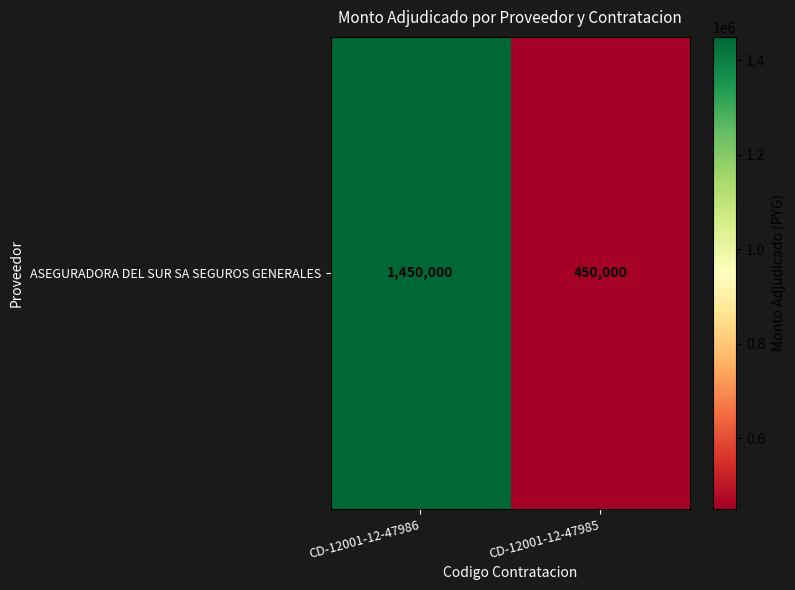

List the labels in order of value, largest first.

CD-12001-12-47986, CD-12001-12-47985